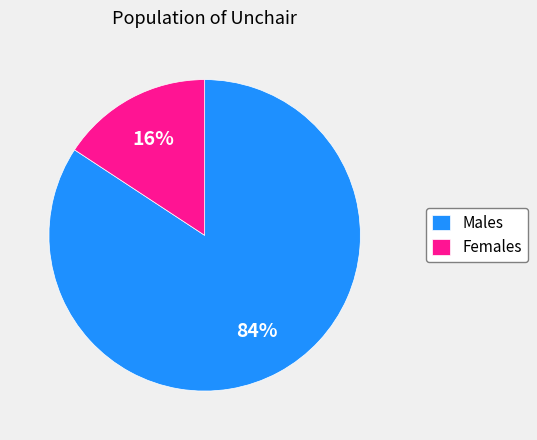

Which category has the smallest portion of the pie?

Females